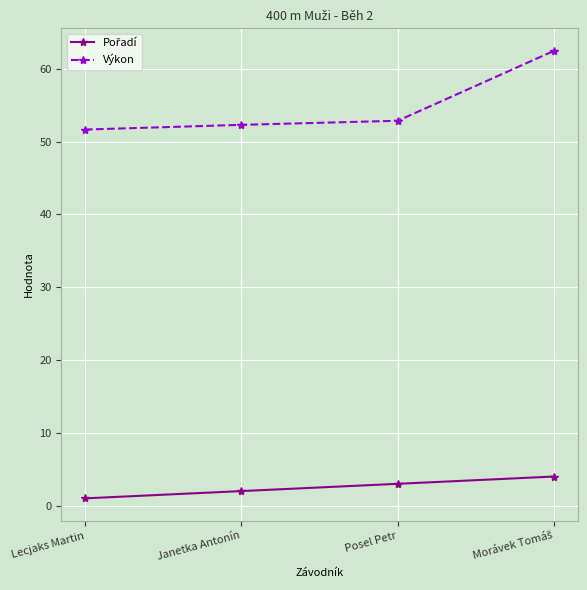

The value of Výkon at Posel Petr is 52.9. True or false?

True